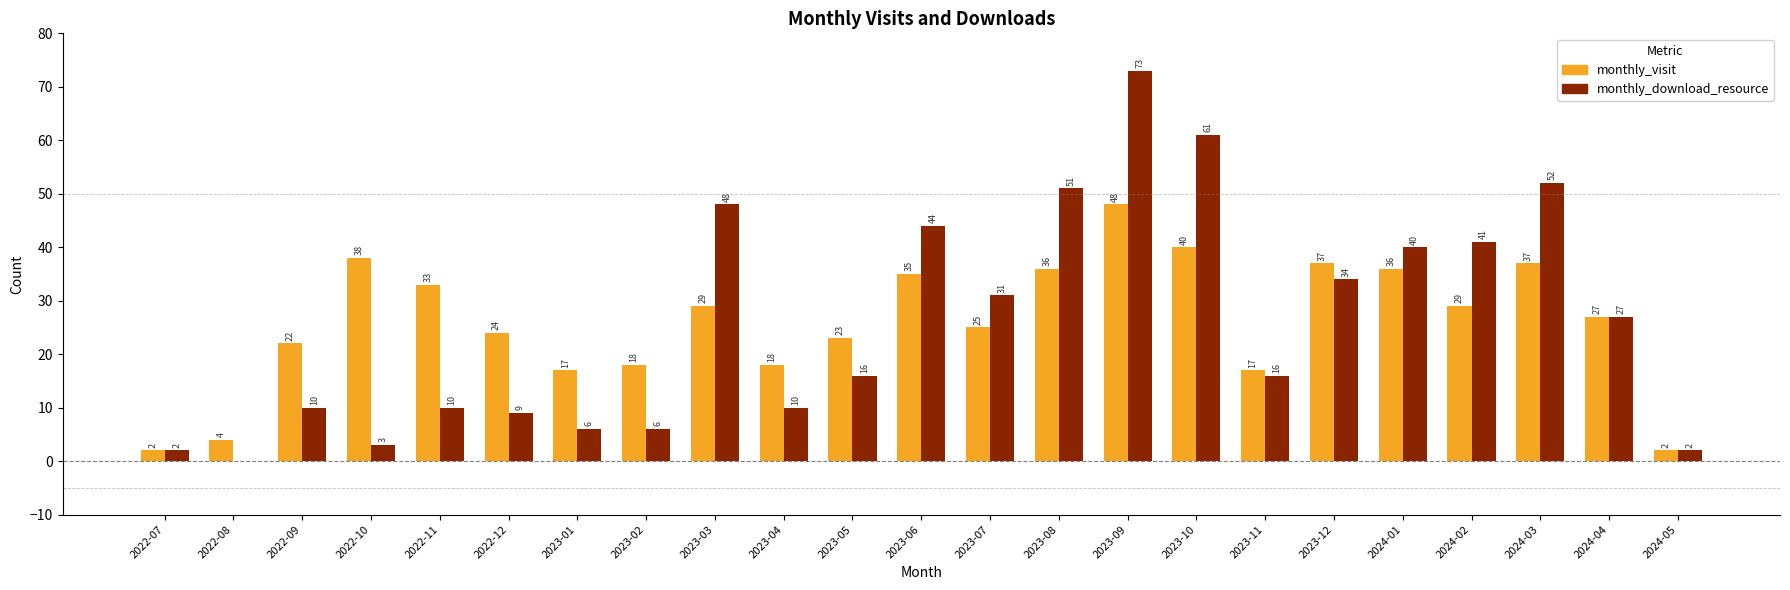

Is the value of monthly_download_resource at 2023-11 greater than the value of monthly_visit at 2022-11?

No